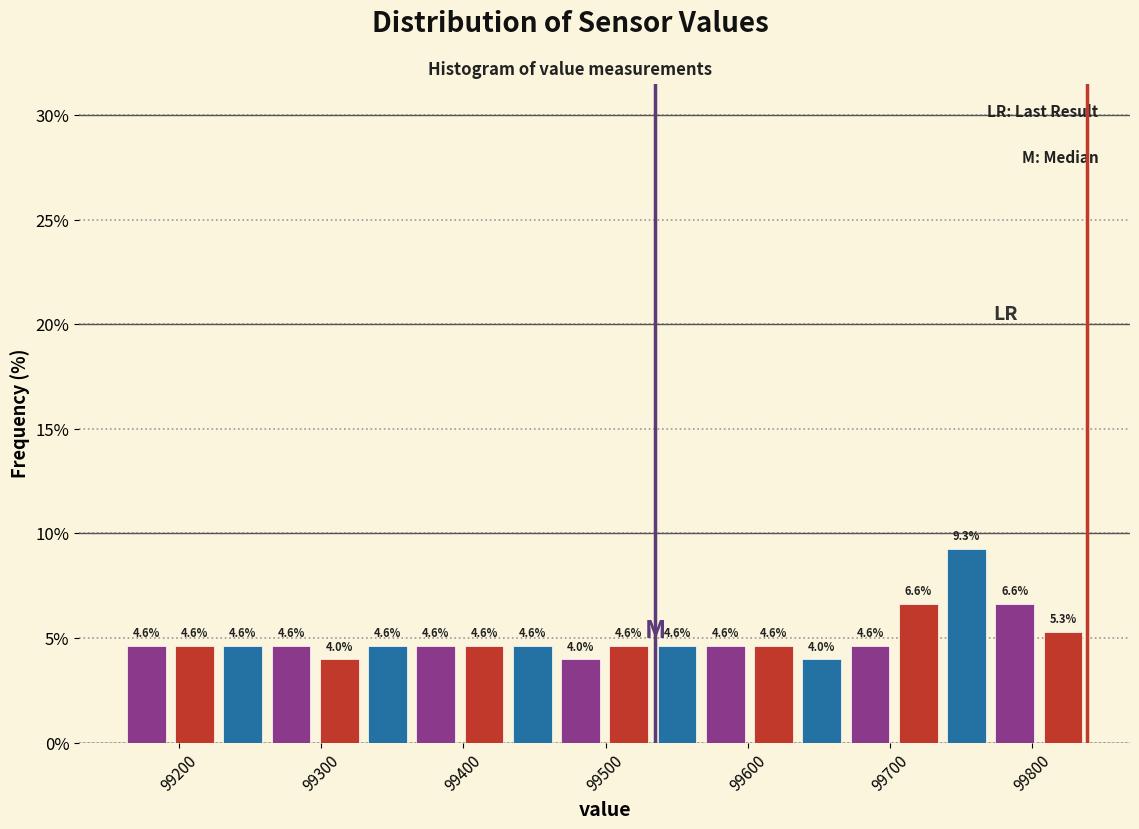

Read against the x-axis, roughly where is the centre of the tallest bar?

99750